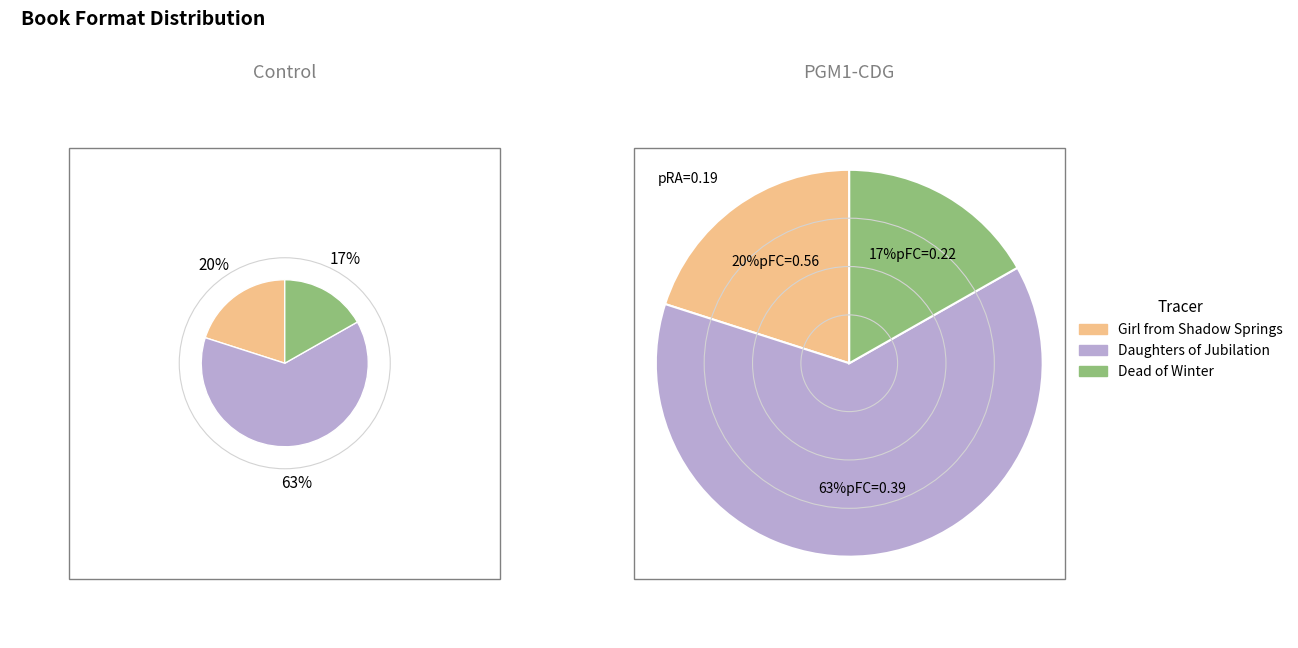

To the nearest percent, what is the combined percentage of Dead of Winter and Girl from Shadow Springs?

37%